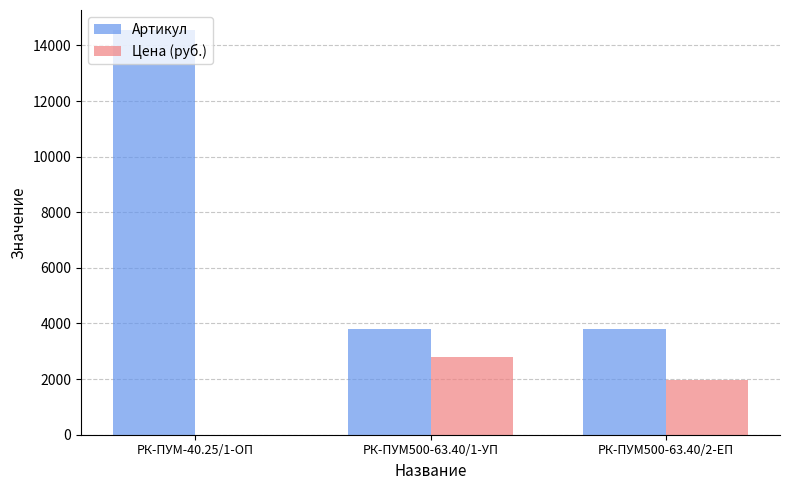

At which category is the sum across all series the highest?

РК-ПУМ-40.25/1-ОП